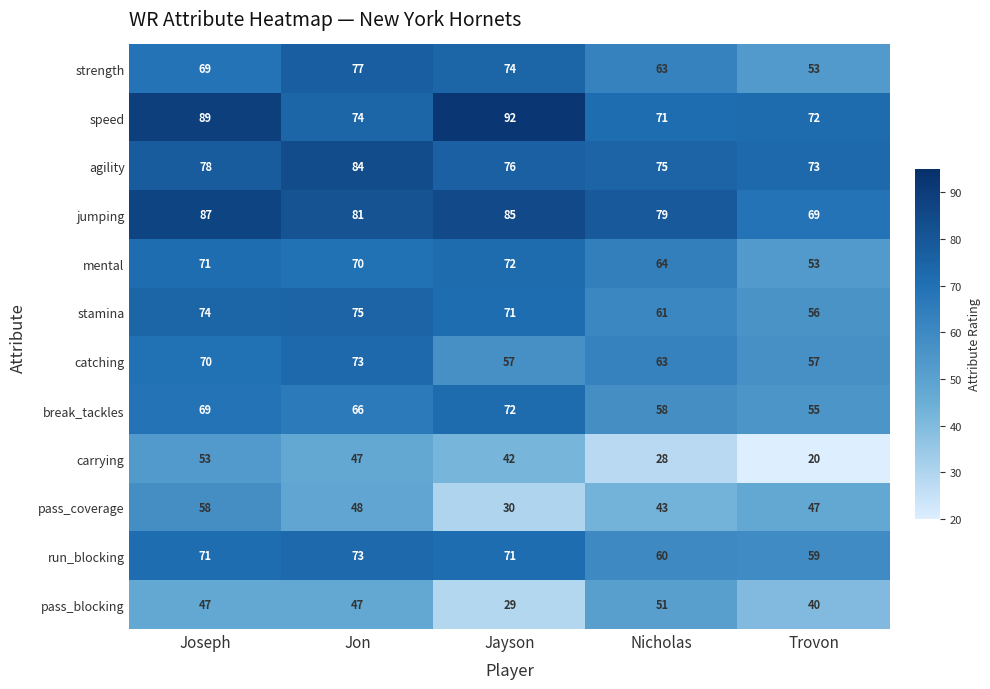

At which label does speed reach its peak?

Jayson